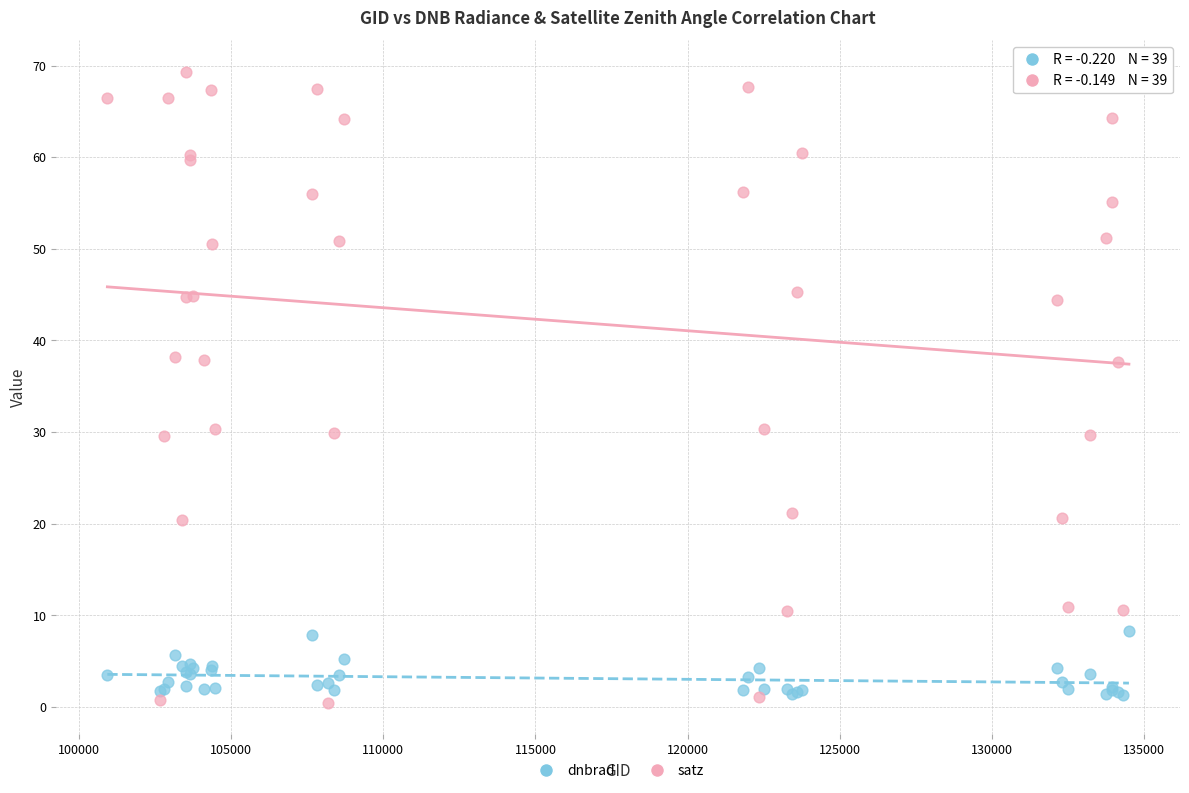

What are all the series names shown in the legend?

dnbrad, satz